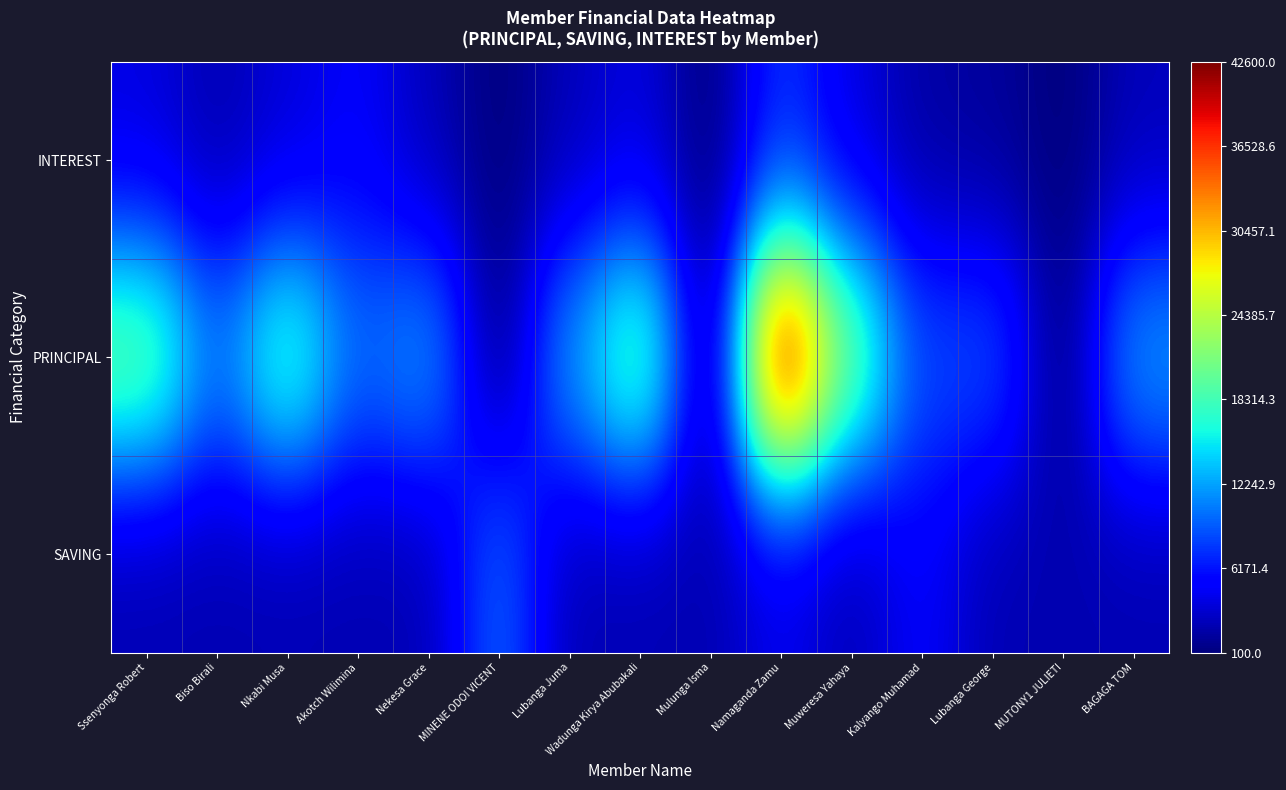

Reading right to left, what are all the values shown in this chart?

SAVING: BAGAGA TOM=2000	MUTONY1 JULIETI=2000	Lubanga George=2000	Kalyango Muhamad=5000	Muweresa Yahaya=2000	Namaganda Zamu=4000	Mulunga Isma=2000	Wadunga Kirya Abubakali=2000	Lubanga Juma=2000	MINENE ODOI VICENT=10000	Nekesa Grace=2000	Akotch Wilimina=2000	Nkabi Musa=2000	Biso Birali=2000	Ssenyonga Robert=2000
PRINCIPAL: BAGAGA TOM=12700	MUTONY1 JULIETI=0	Lubanga George=9300	Kalyango Muhamad=8500	Muweresa Yahaya=21300	Namaganda Zamu=42600	Mulunga Isma=0	Wadunga Kirya Abubakali=21300	Lubanga Juma=12700	MINENE ODOI VICENT=0	Nekesa Grace=12700	Akotch Wilimina=10100	Nkabi Musa=19600	Biso Birali=10600	Ssenyonga Robert=21300
INTEREST: BAGAGA TOM=2300	MUTONY1 JULIETI=0	Lubanga George=1200	Kalyango Muhamad=1500	Muweresa Yahaya=3700	Namaganda Zamu=7400	Mulunga Isma=0	Wadunga Kirya Abubakali=3700	Lubanga Juma=2300	MINENE ODOI VICENT=0	Nekesa Grace=2300	Akotch Wilimina=4900	Nkabi Musa=3400	Biso Birali=1900	Ssenyonga Robert=3700